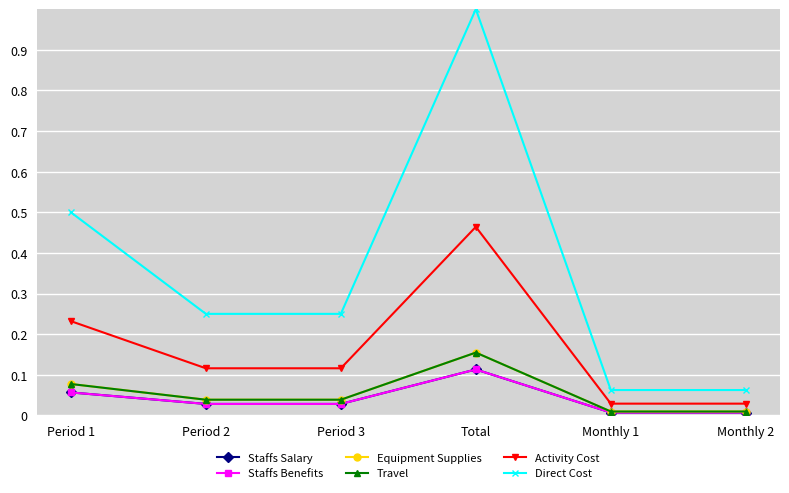

At which label is Equipment Supplies closest to 0?

Monthly 1